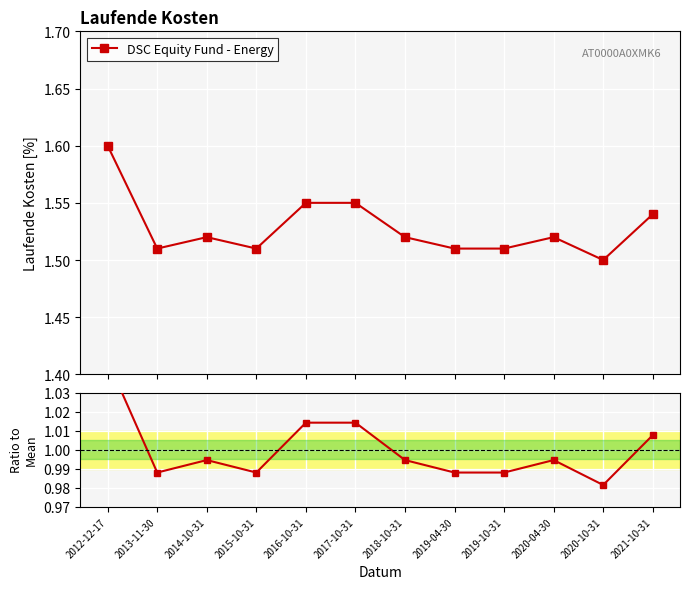

The value at 2021-10-31 is 0.3. True or false?

False